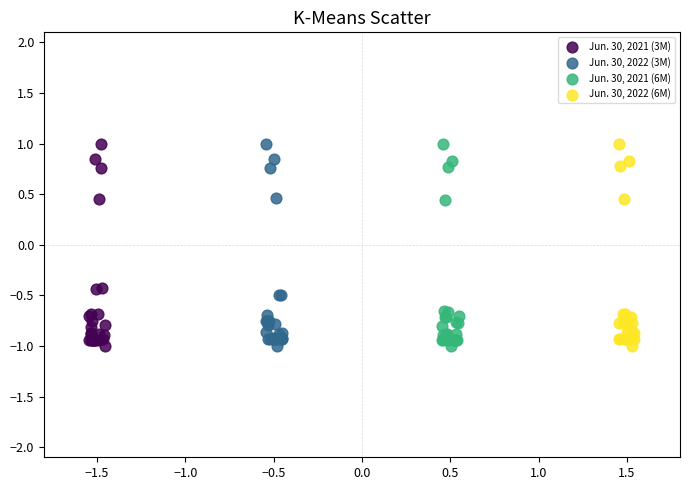

What are all the series names shown in the legend?

Jun. 30, 2021 (3M), Jun. 30, 2022 (3M), Jun. 30, 2021 (6M), Jun. 30, 2022 (6M)